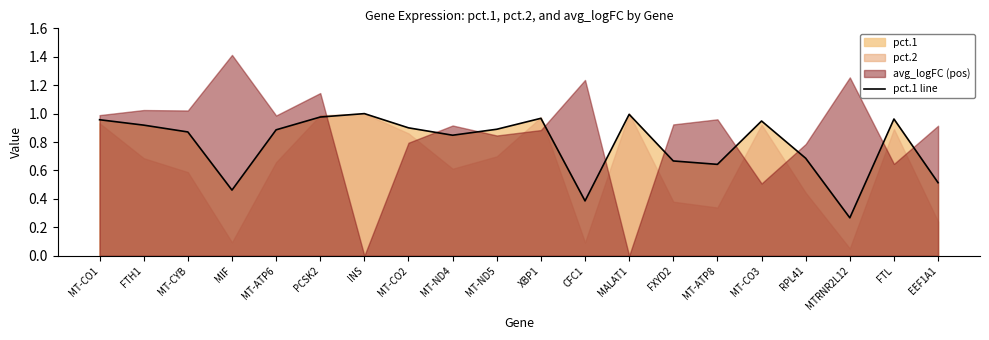

Rank the categories by value from lowest to highest.

MTRNR2L12, CFC1, MIF, EEF1A1, MT-ATP8, FXYD2, RPL41, MT-ND4, MT-CYB, MT-ATP6, MT-ND5, MT-CO2, FTH1, MT-CO3, MT-CO1, FTL, XBP1, PCSK2, MALAT1, INS